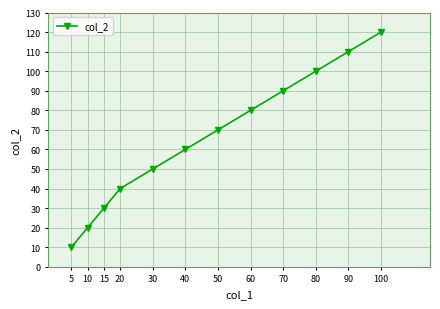

List the labels in order of value, largest first.

100, 90, 80, 70, 60, 50, 40, 30, 20, 15, 10, 5